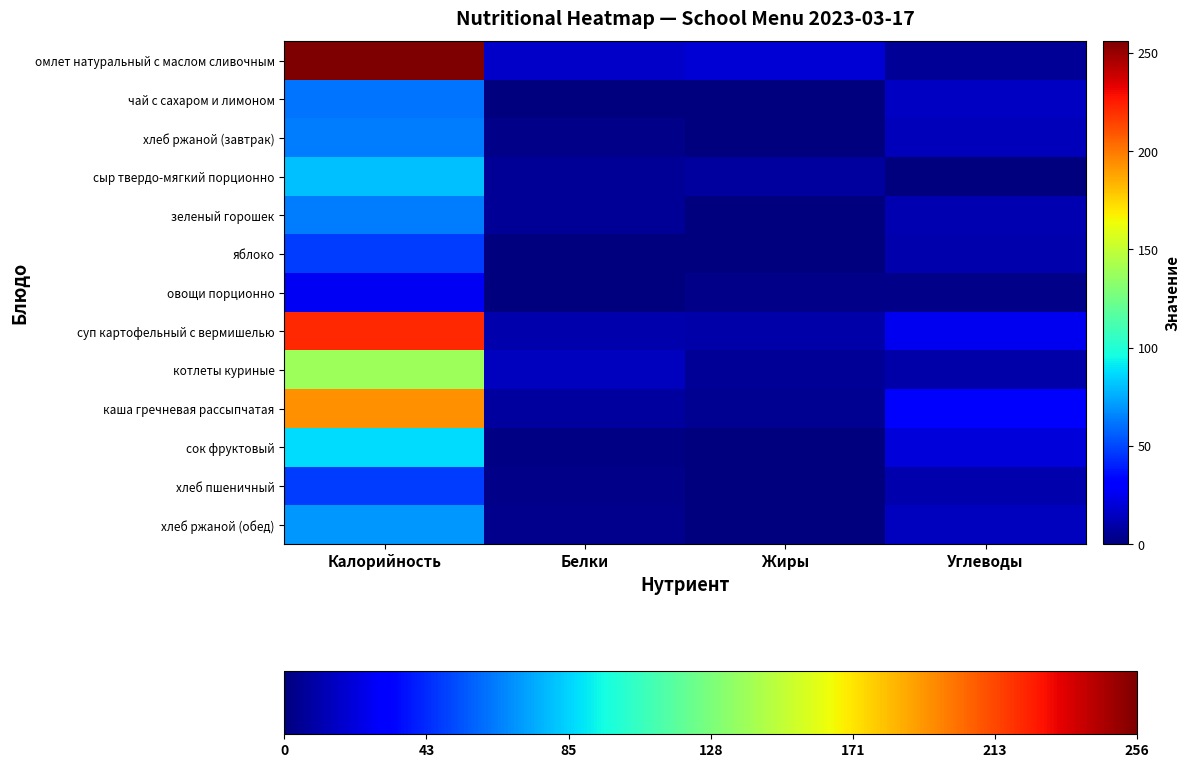

What is the total value across all series at Жиры?

46